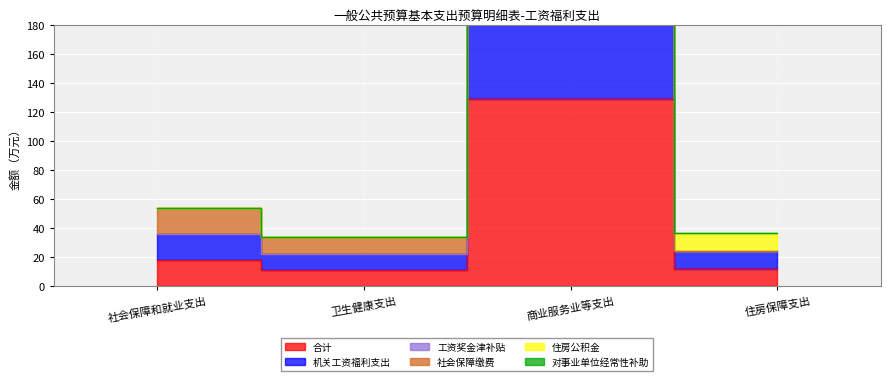

Is it true that 机关工资福利支出 equals 36.8 at 住房保障支出?

True